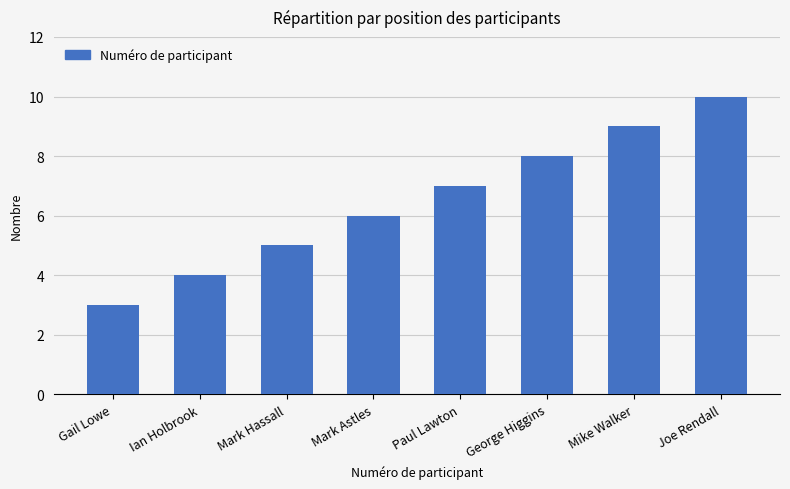

What position from the left is Mike Walker?

7